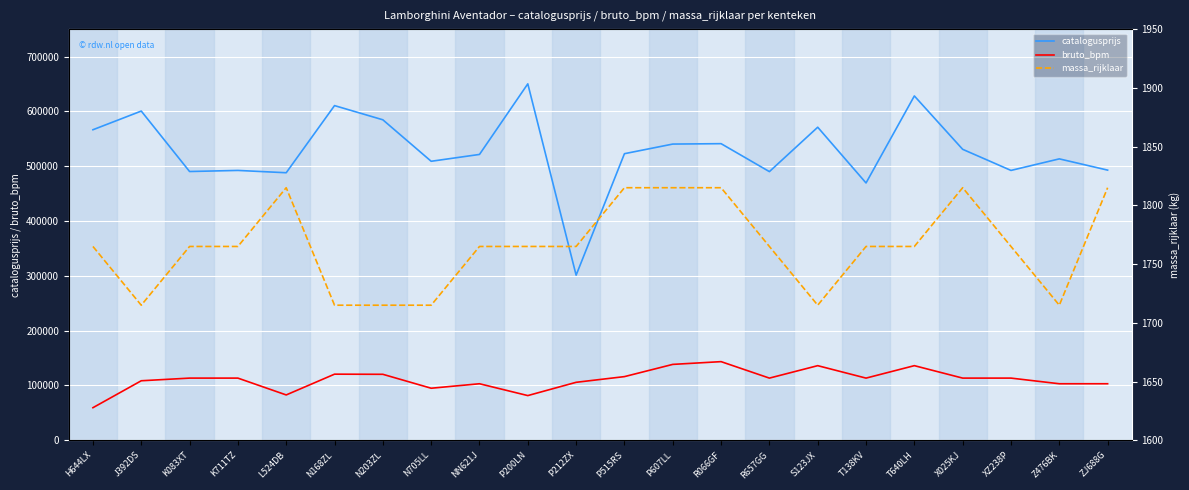

What is the minimum value shown in the chart?

1715